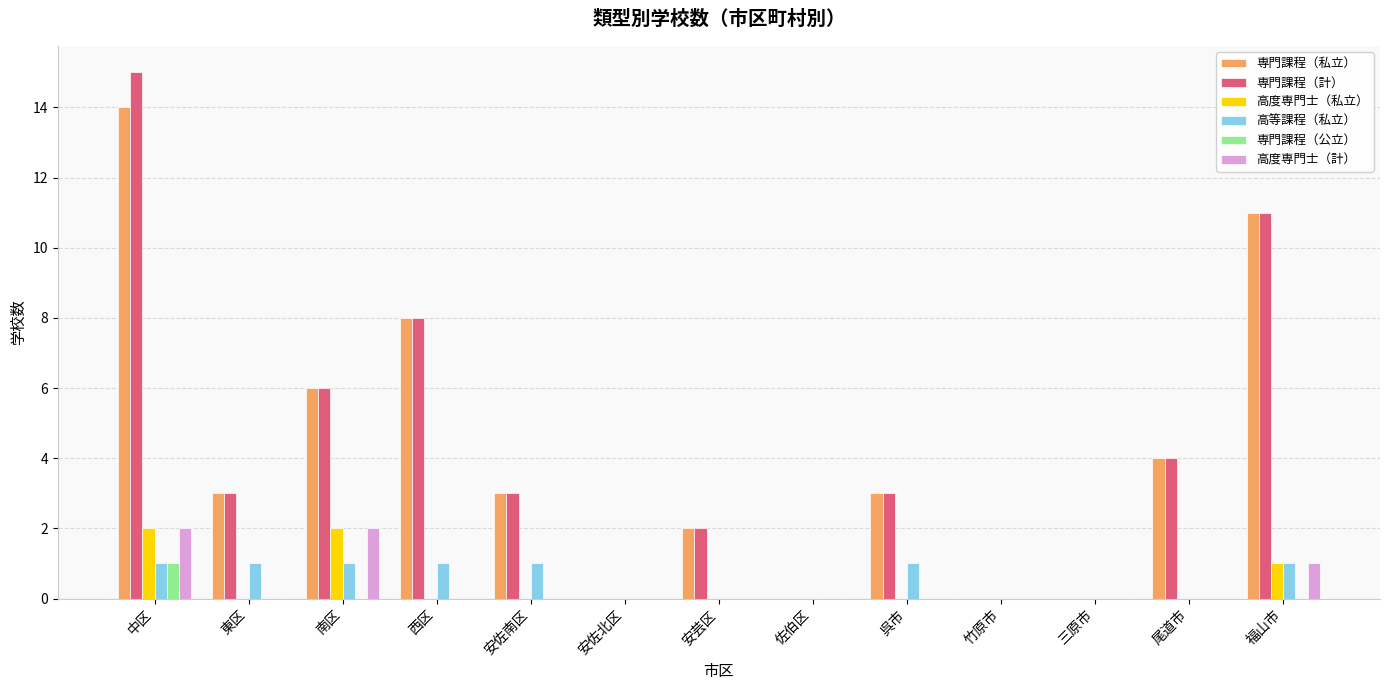

Which series has the largest range (max minus min)?

専門課程（計）